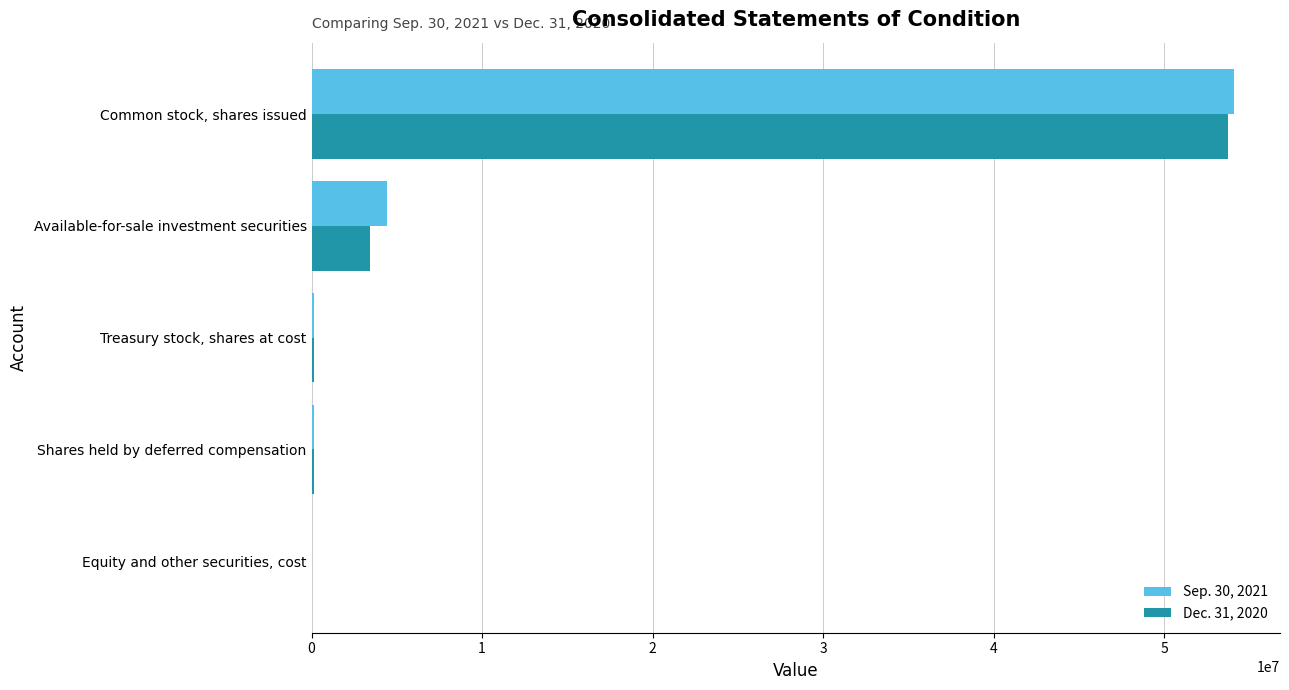

The Sep. 30, 2021 series shows 12953668 at Common stock, shares issued. True or false?

False